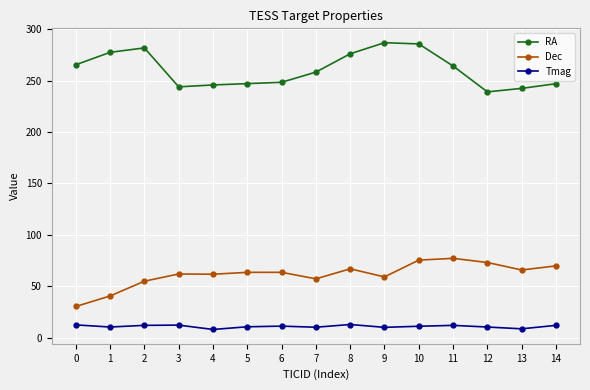

True or false: RA has a value of 258.2 at 7.

True